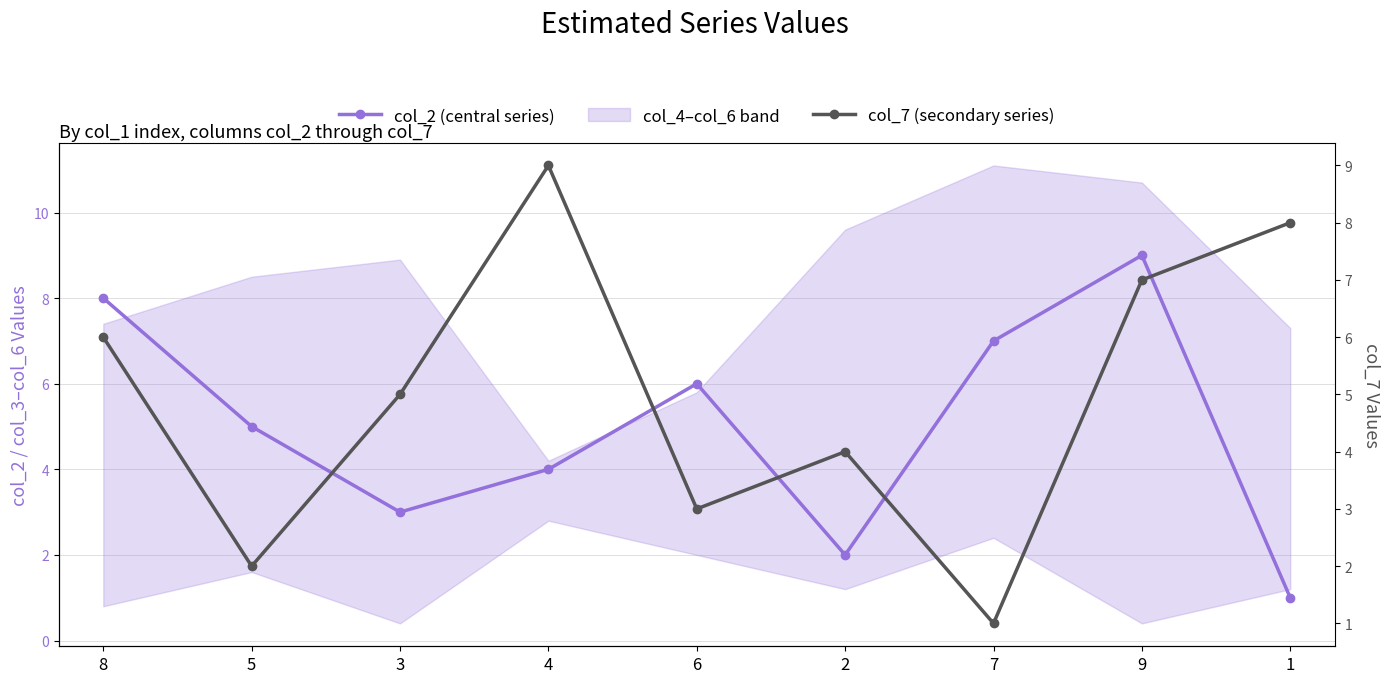

Reading left to right, what are all the values shown in this chart?

col_2 (central series): 8	5	3	4	6	2	7	9	1
col_7 (secondary series): 6	2	5	9	3	4	1	7	8